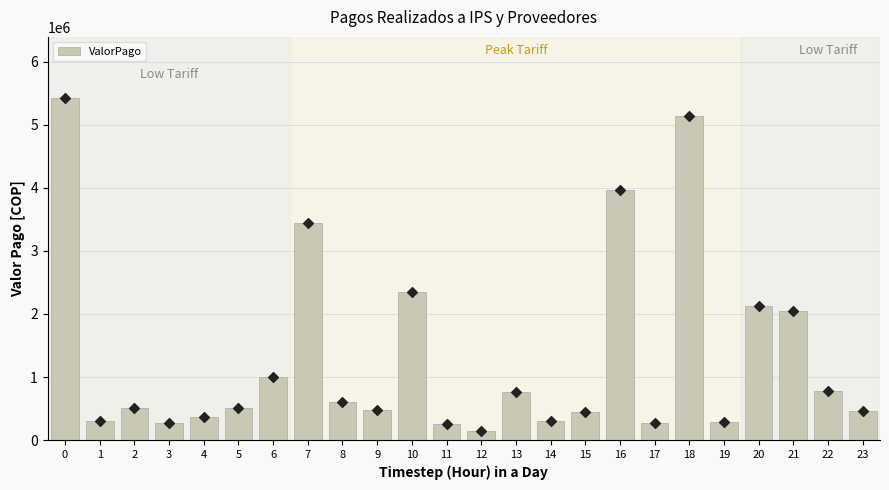

Approximately how many times larger is the value at 4 compared to 11?

1.5